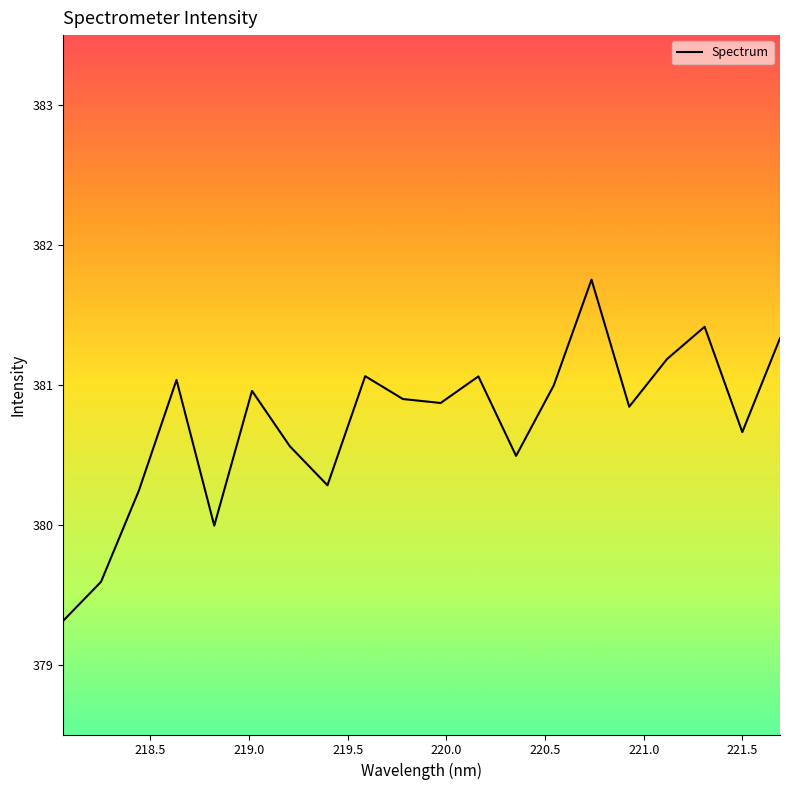

Reading right to left, extract all data points from this chart.

381.3	380.7	381.4	381.2	380.8	381.8	381.0	380.5	381.1	380.9	380.9	381.1	380.3	380.6	381.0	380.0	381.0	380.2	379.6	379.3